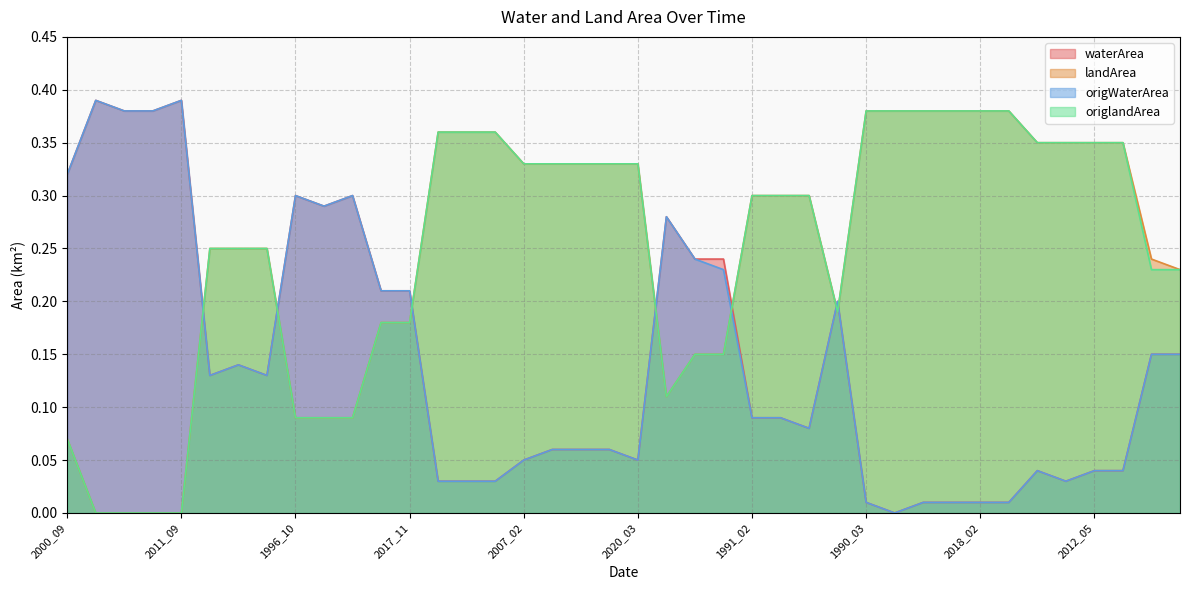

What is the spread (max minus min) of values at 1990_04?

0.4